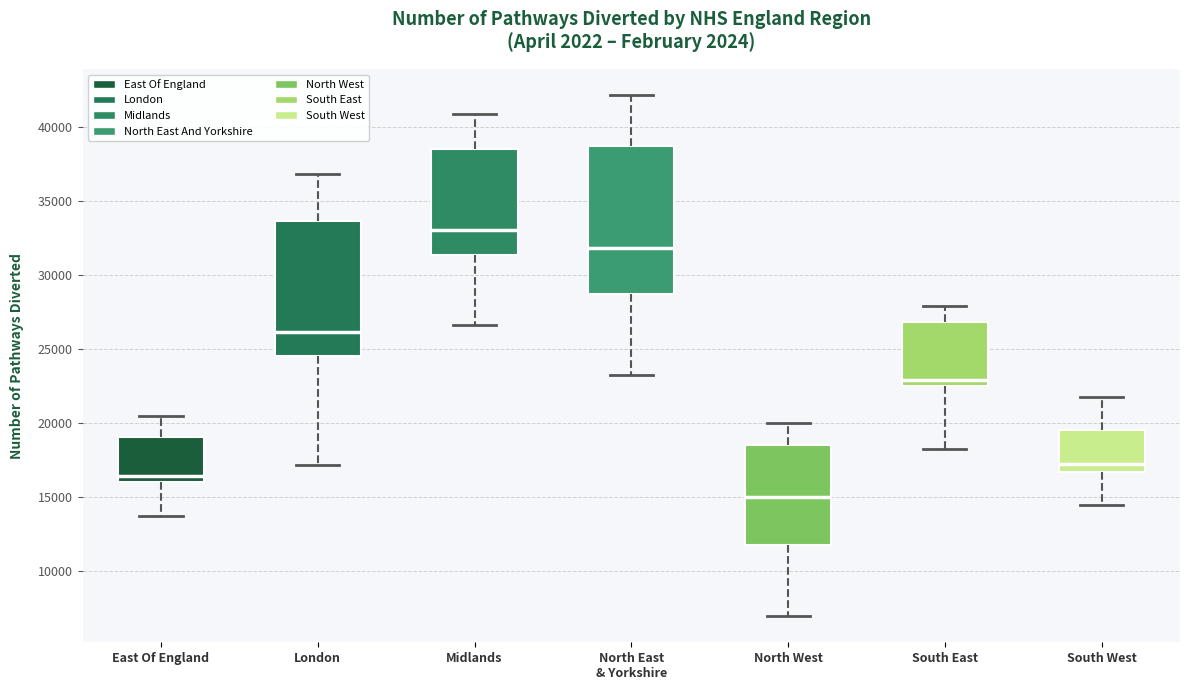

Reading left to right, transcribe this box plot: for each box, give where its median line is, the range the box spans, and where its two whiskers end, as read against the y-axis. The values are not printed on the chart, so give them approximately, as read against the axis.

East Of England: median 16500, box 16000 to 19000, whiskers 13500 to 20500
London: median 26000, box 24500 to 33500, whiskers 17000 to 37000
Midlands: median 33000, box 31500 to 38500, whiskers 26500 to 41000
North East & Yorkshire: median 32000, box 28500 to 38500, whiskers 23000 to 42000
North West: median 15000, box 12000 to 18500, whiskers 7000 to 20000
South East: median 23000, box 22500 to 27000, whiskers 18500 to 28000
South West: median 17000, box 16500 to 19500, whiskers 14500 to 22000